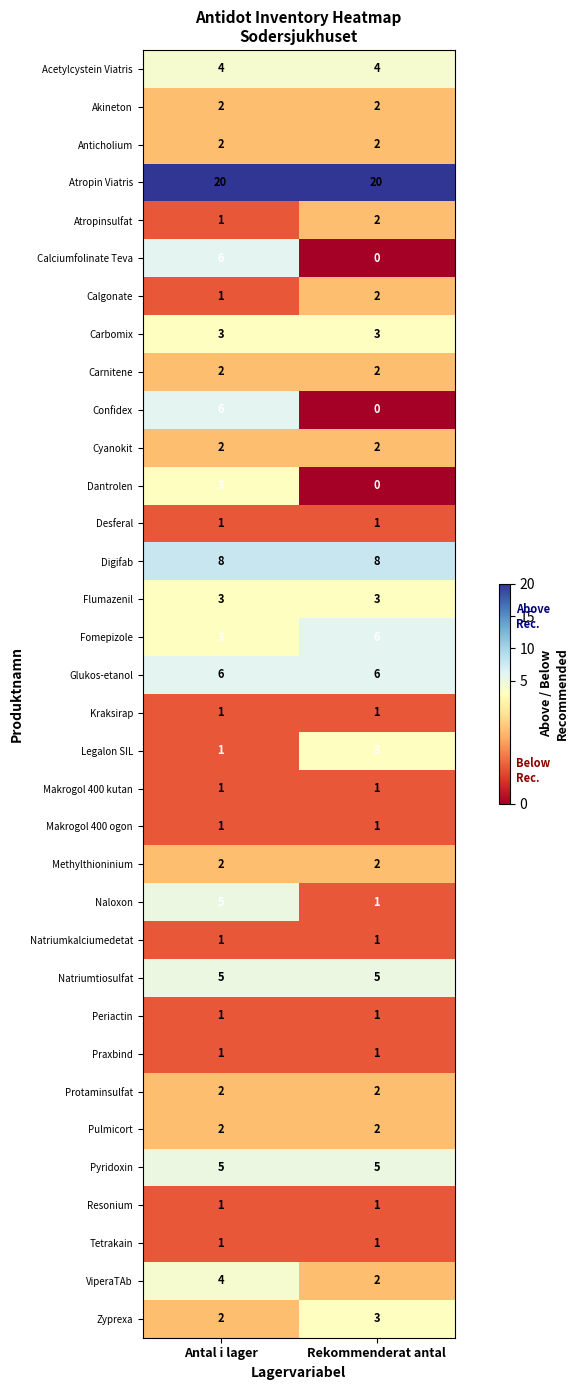

At which label is Legalon SIL closest to 2?

Antal i lager